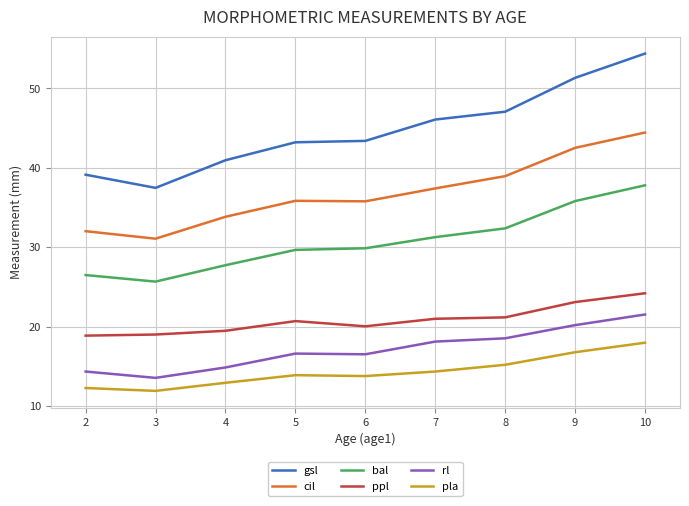

List the series in order of their peak value, lowest first.

pla, rl, ppl, bal, cil, gsl